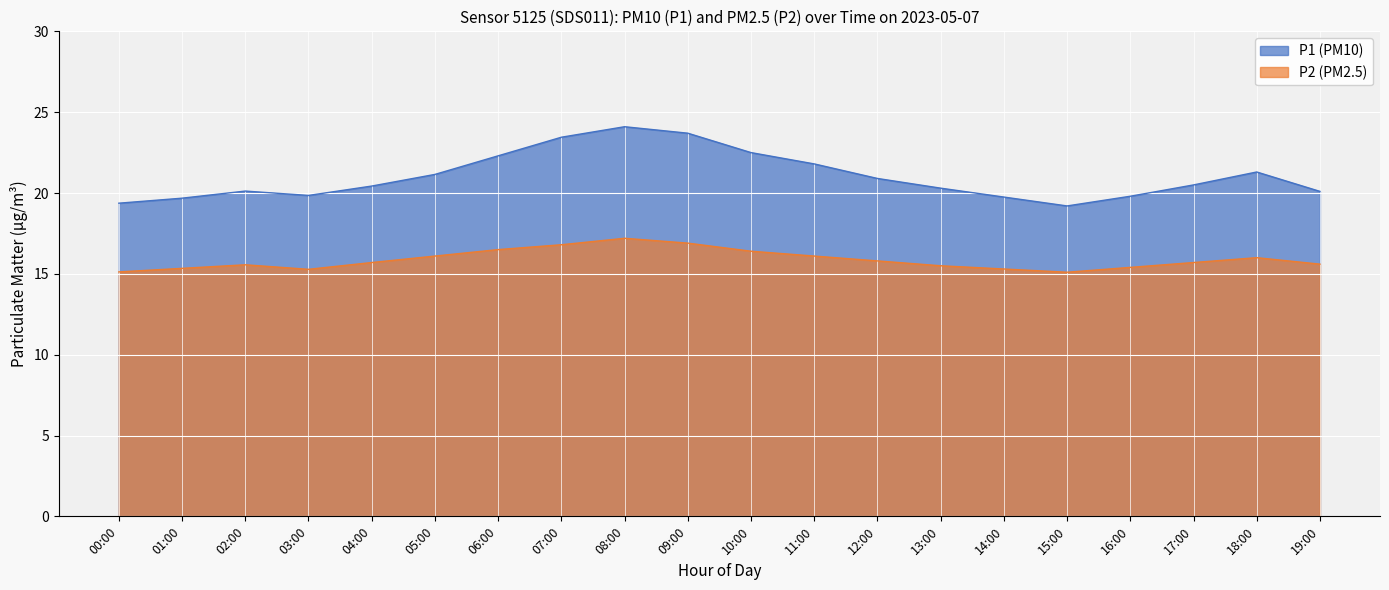

Reading left to right, extract all data points from this chart.

P1: 00:00=19.4	01:00=19.7	02:00=20.1	03:00=19.9	04:00=20.4	05:00=21.1	06:00=22.3	07:00=23.4	08:00=24.1	09:00=23.7	10:00=22.5	11:00=21.8	12:00=20.9	13:00=20.3	14:00=19.8	15:00=19.2	16:00=19.8	17:00=20.5	18:00=21.3	19:00=20.1
P2: 00:00=15.1	01:00=15.3	02:00=15.6	03:00=15.3	04:00=15.7	05:00=16.1	06:00=16.5	07:00=16.8	08:00=17.2	09:00=16.9	10:00=16.4	11:00=16.1	12:00=15.8	13:00=15.5	14:00=15.3	15:00=15.1	16:00=15.4	17:00=15.7	18:00=16.0	19:00=15.6